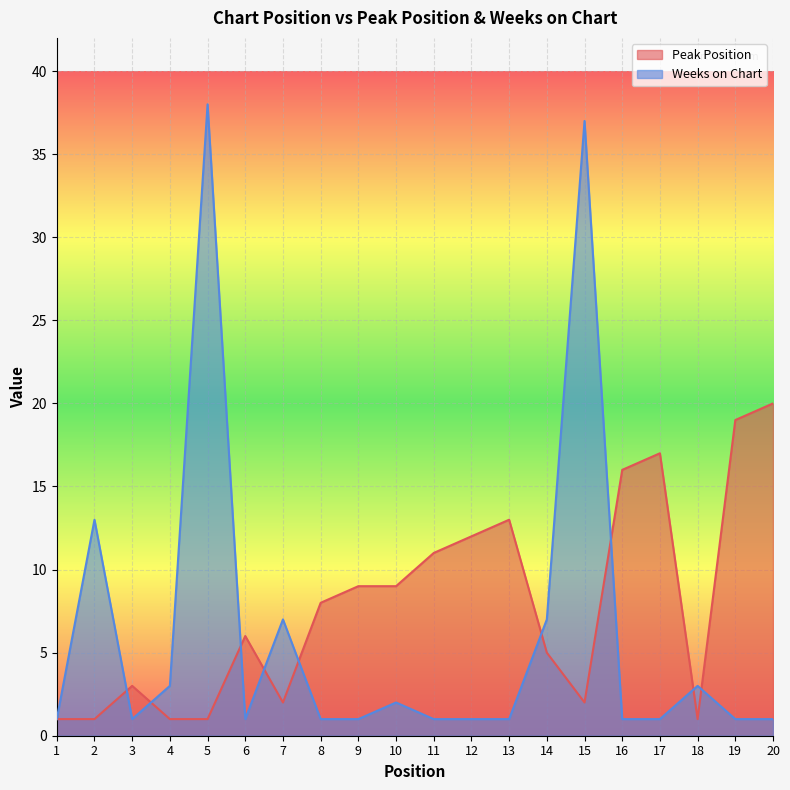

List the labels in order of Peak Position value, largest first.

20, 19, 17, 16, 13, 12, 11, 9, 10, 8, 6, 14, 3, 7, 15, 1, 2, 4, 5, 18